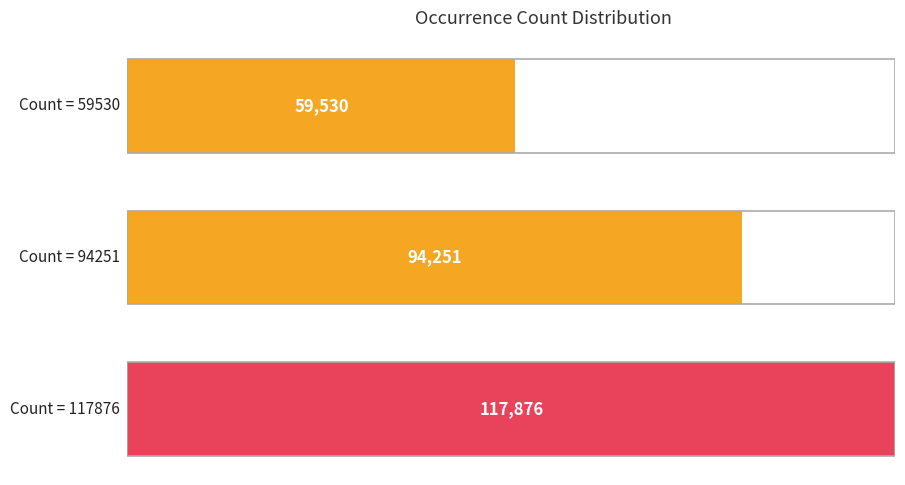

Reading left to right, extract all data points from this chart.

59530=59530	94251=94251	117876=117876